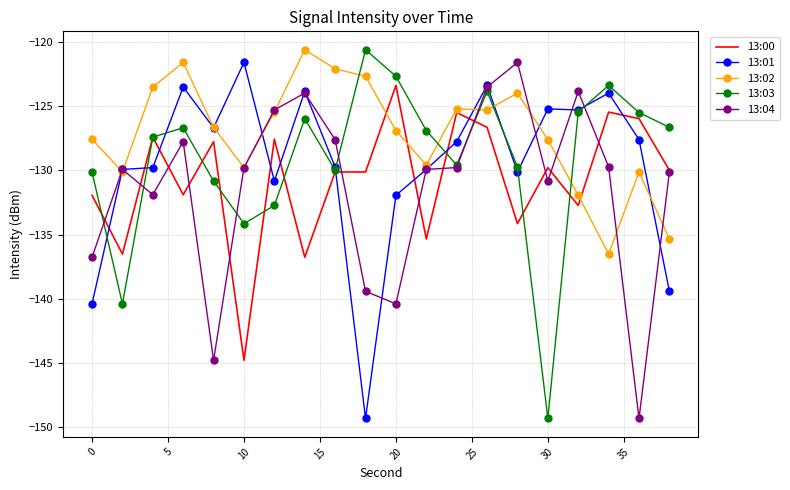

What is the minimum value for 13:00?

-144.8